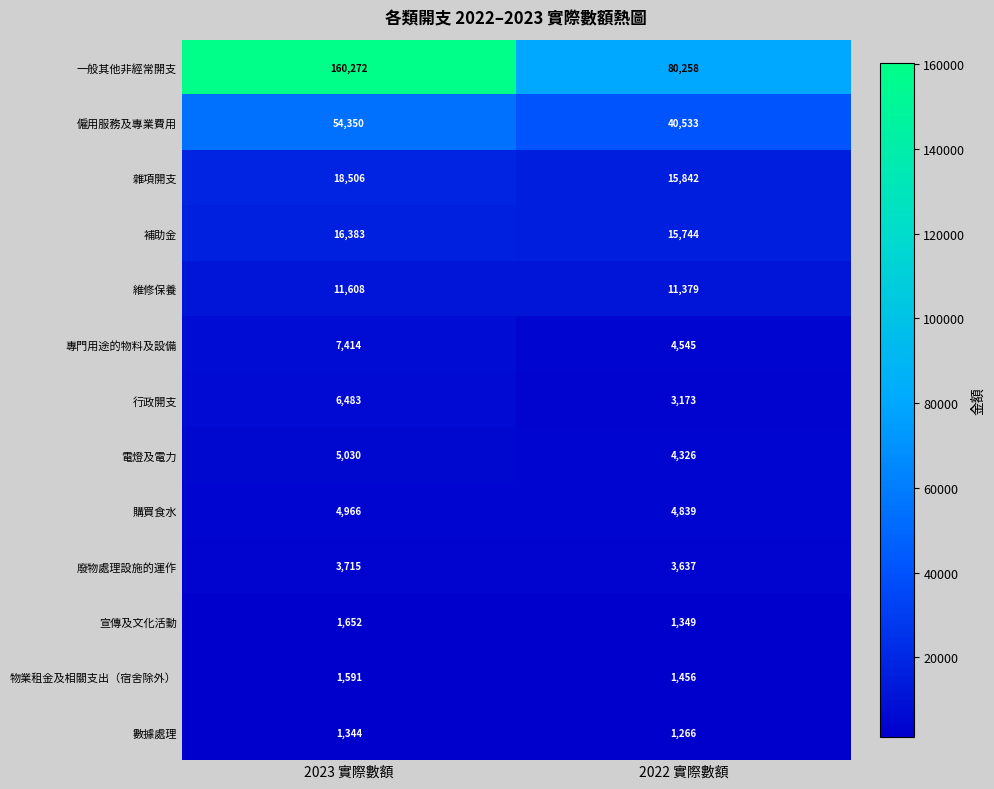

What is the difference between the highest and lowest values at 2022 實際數額?

78992